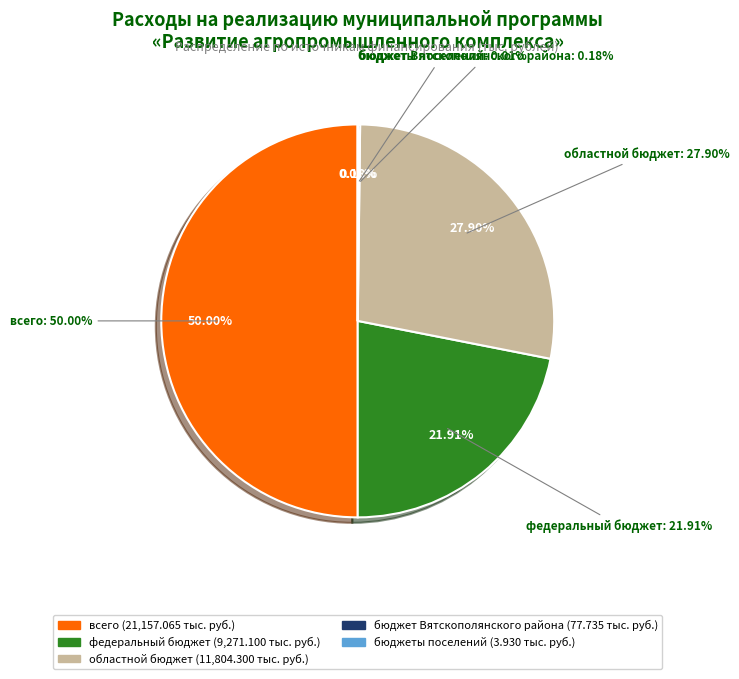

To the nearest percent, what is the difference between the федеральный бюджет and всего slice percentages?

28%